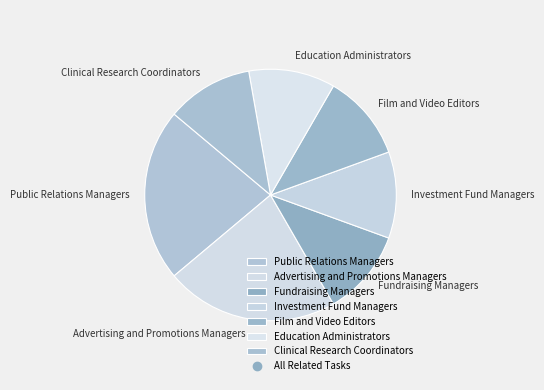

Approximately how many times larger is the value at Film and Video Editors compared to Investment Fund Managers?

1.0